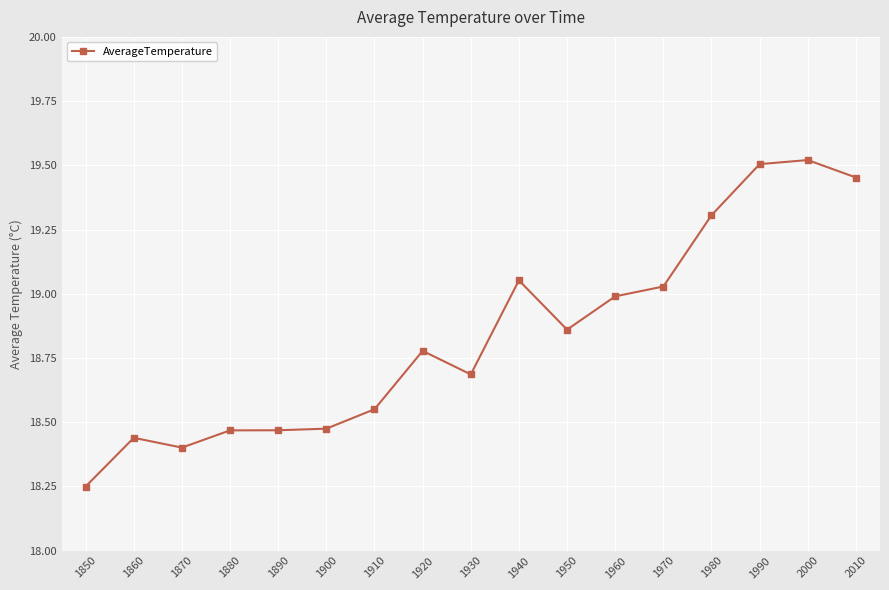

What is the difference between the second highest and second lowest values?

1.1